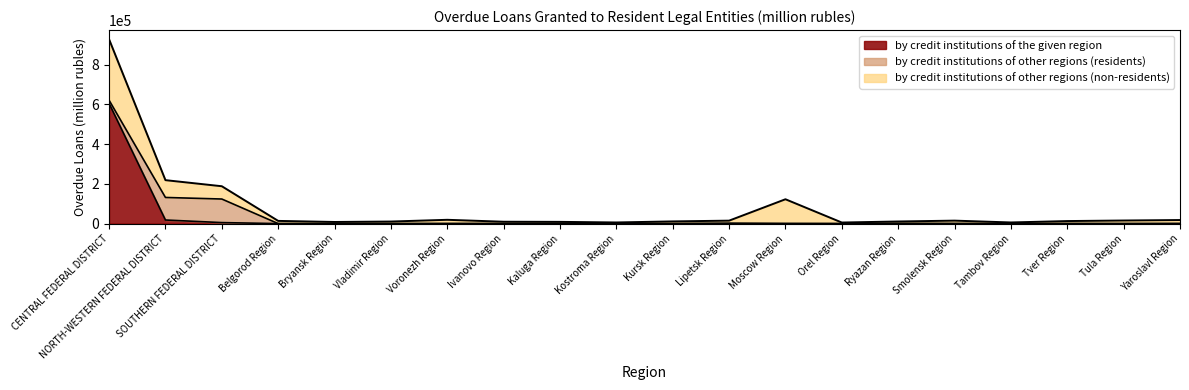

At how many categories does at least one series exceed 261325?

1